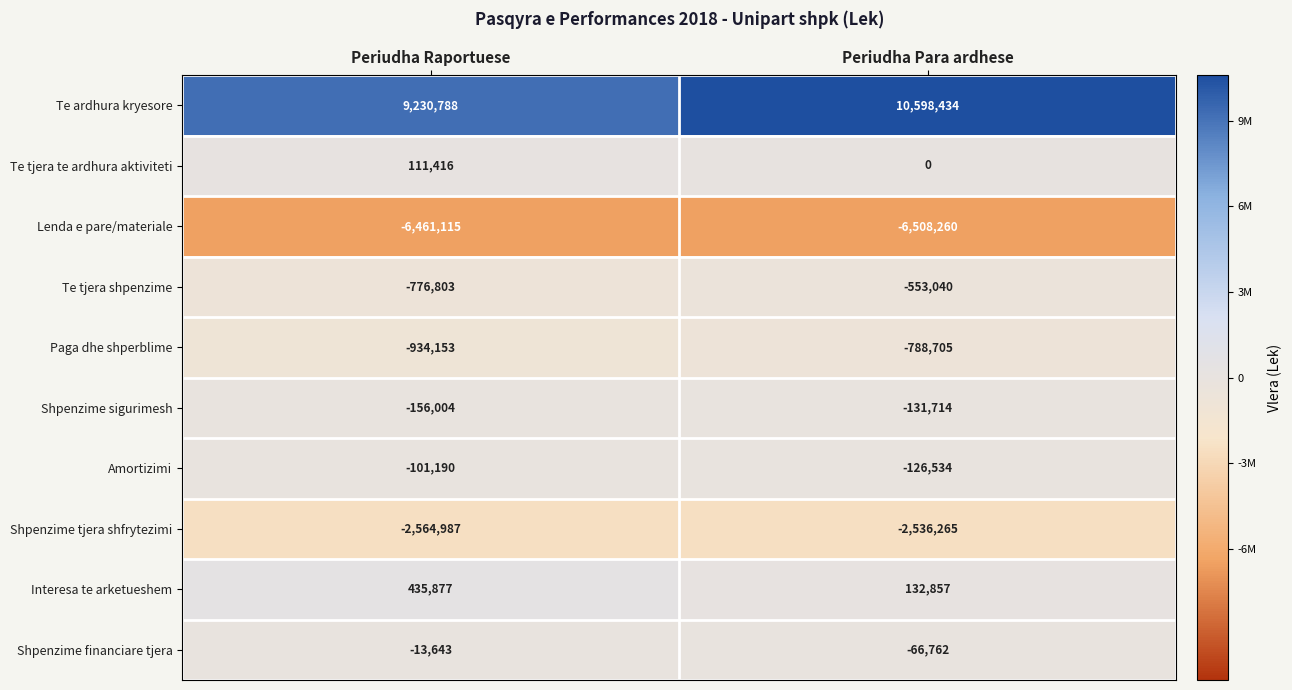

At which category does the chart reach its minimum across all series?

Periudha Para ardhese